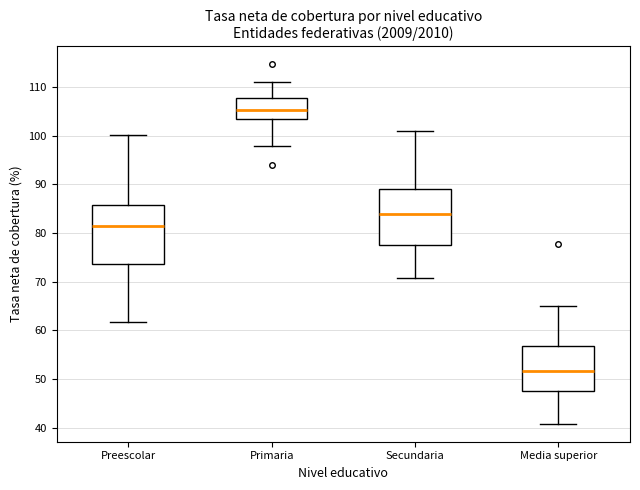

Where does the lower whisker of the box for Secundaria end on the y-axis? The values are not printed on the chart, so give them approximately, as read against the axis.

71